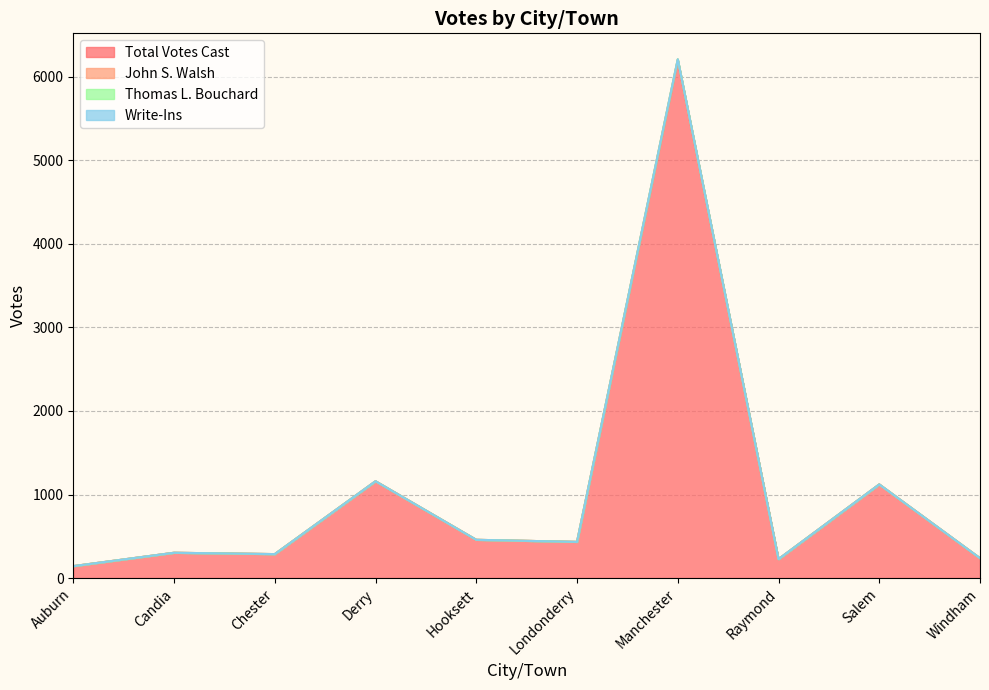

What is the value of the Thomas L. Bouchard point at the 3rd from the left?

287